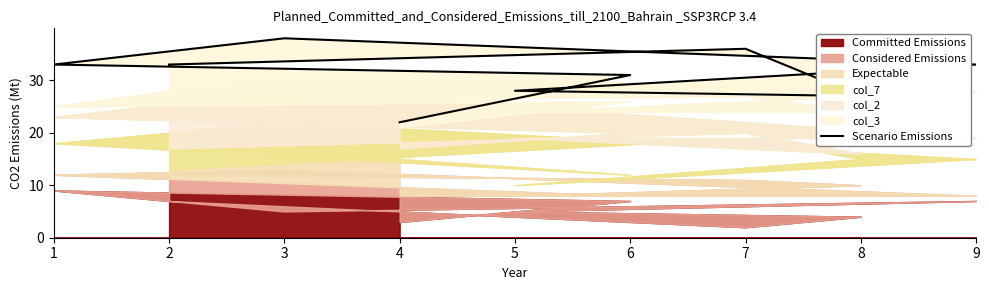

Between 8 and 9, which is larger?

9